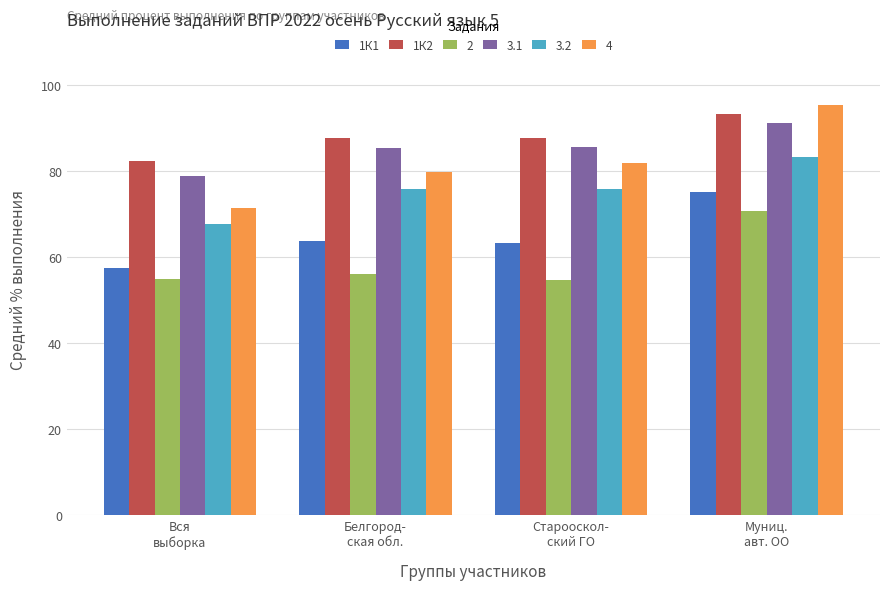

What are all the series names shown in the legend?

1К1, 1К2, 2, 3.1, 3.2, 4